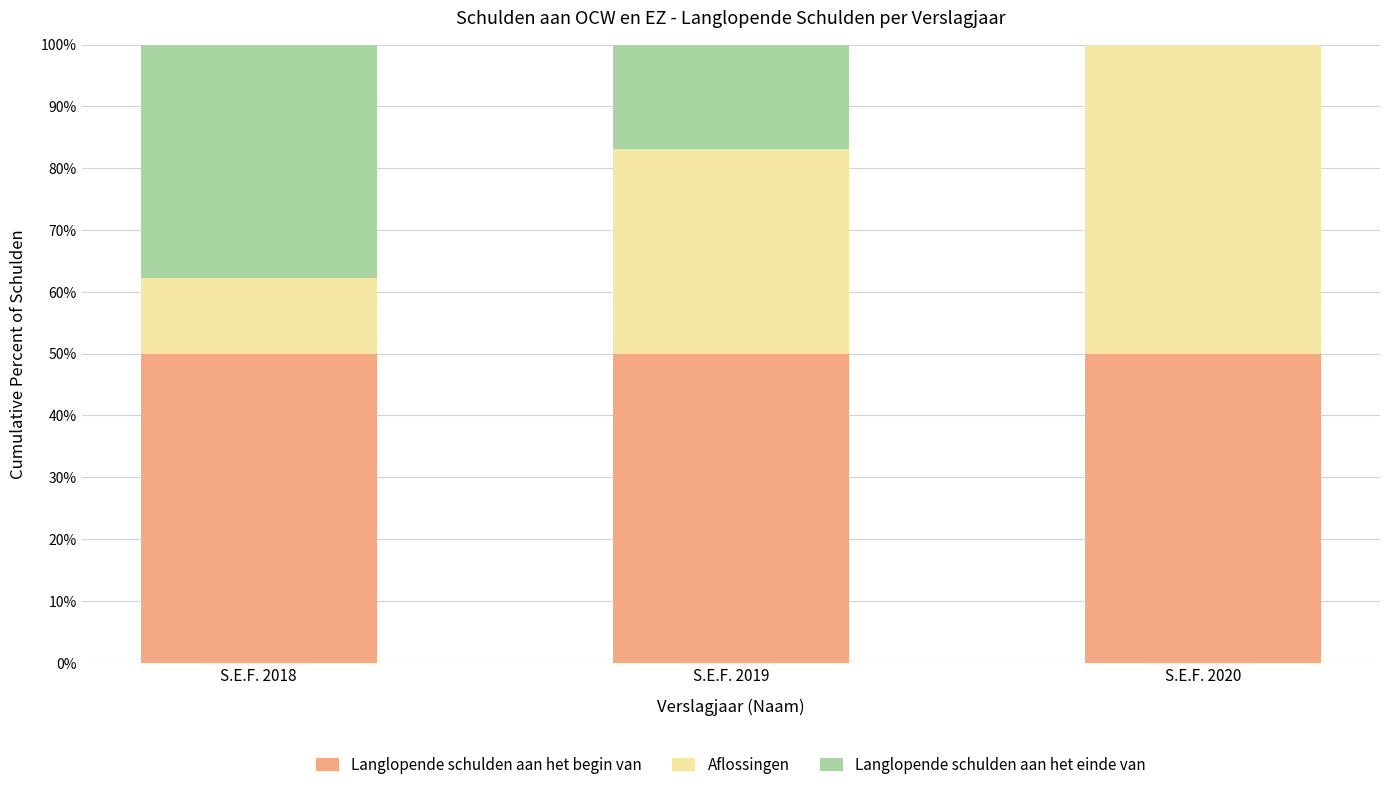

What is the total value across all series at S.E.F. 2018?

100.0